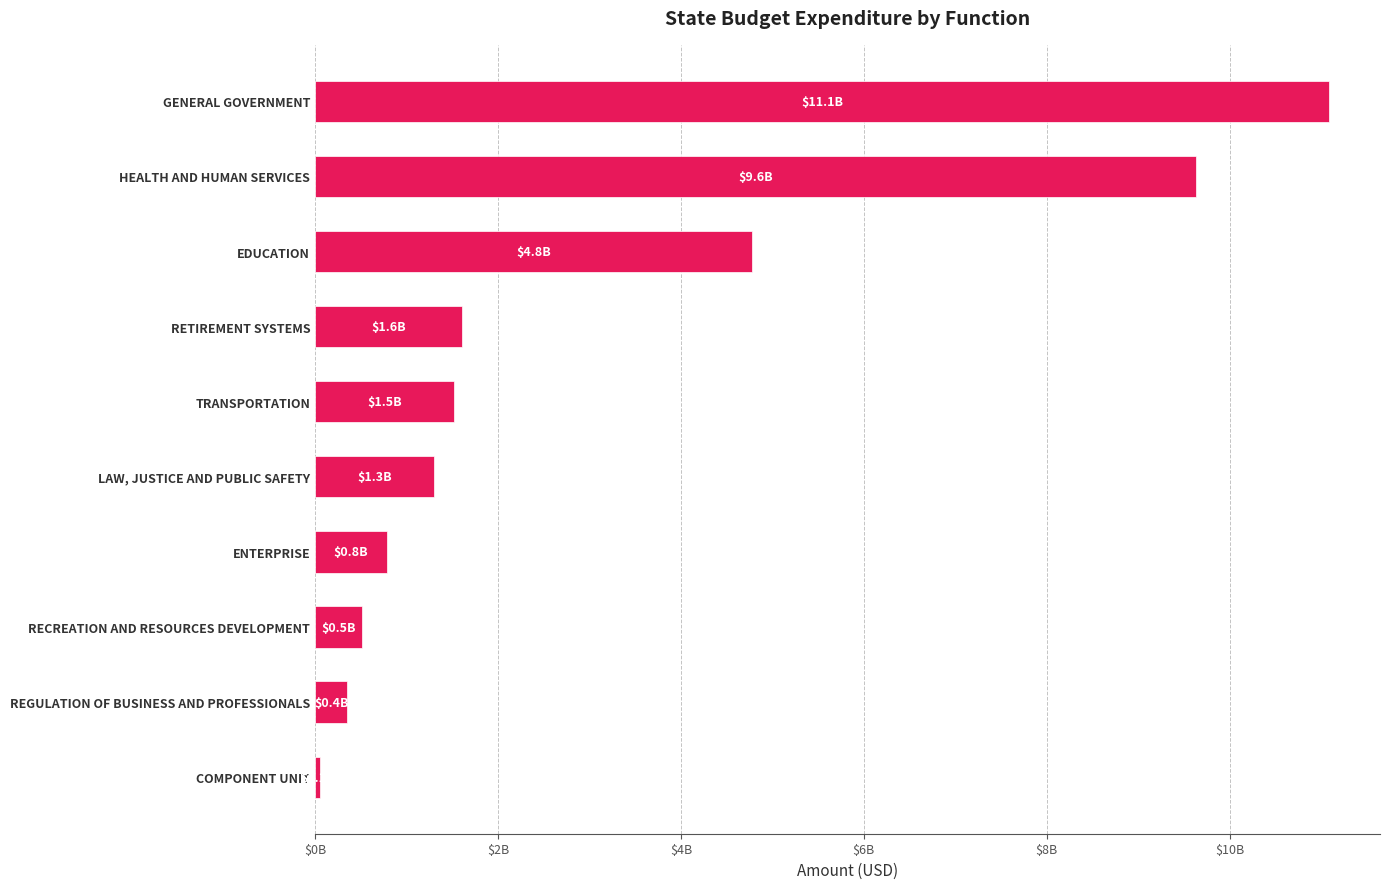

How many bars are there in total?

10